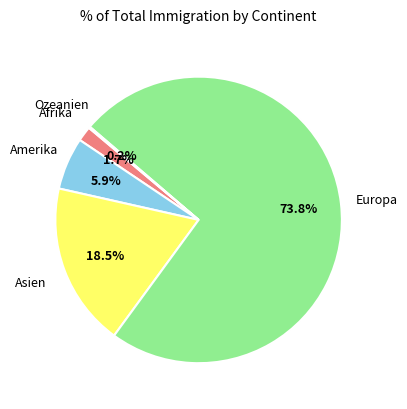

Is there a majority slice in this chart?

Yes